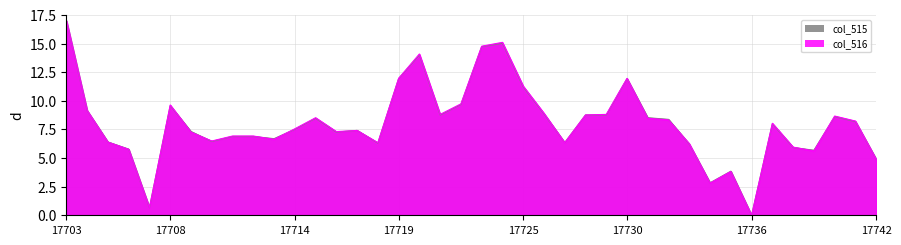

Where does the col_515 series first go above 7?

17703